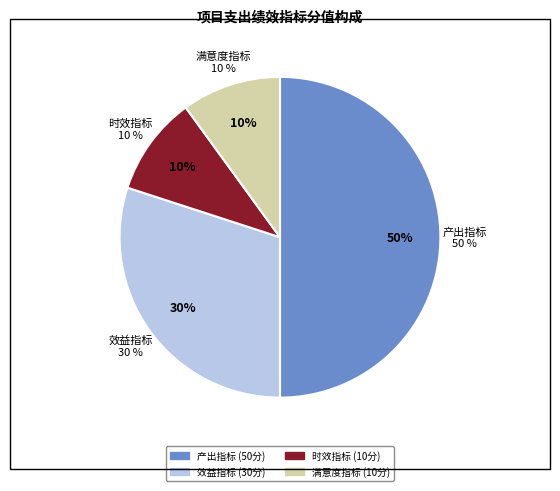

How many slices are in this pie chart?

4